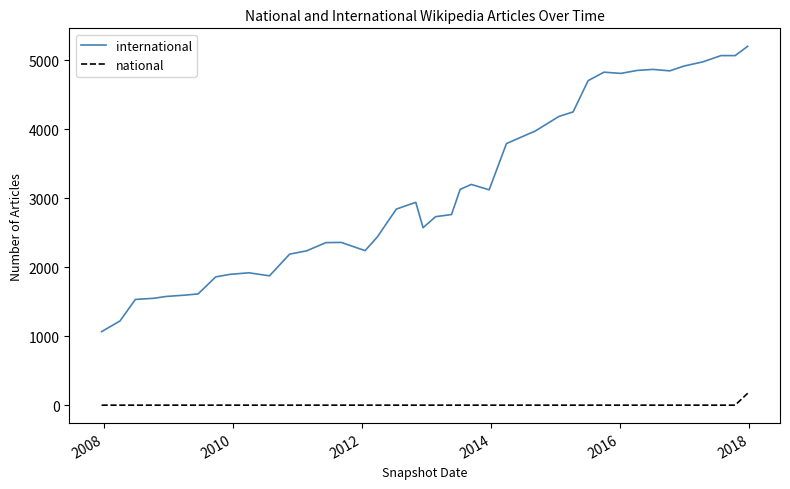

Which series has the largest total across all categories?

international